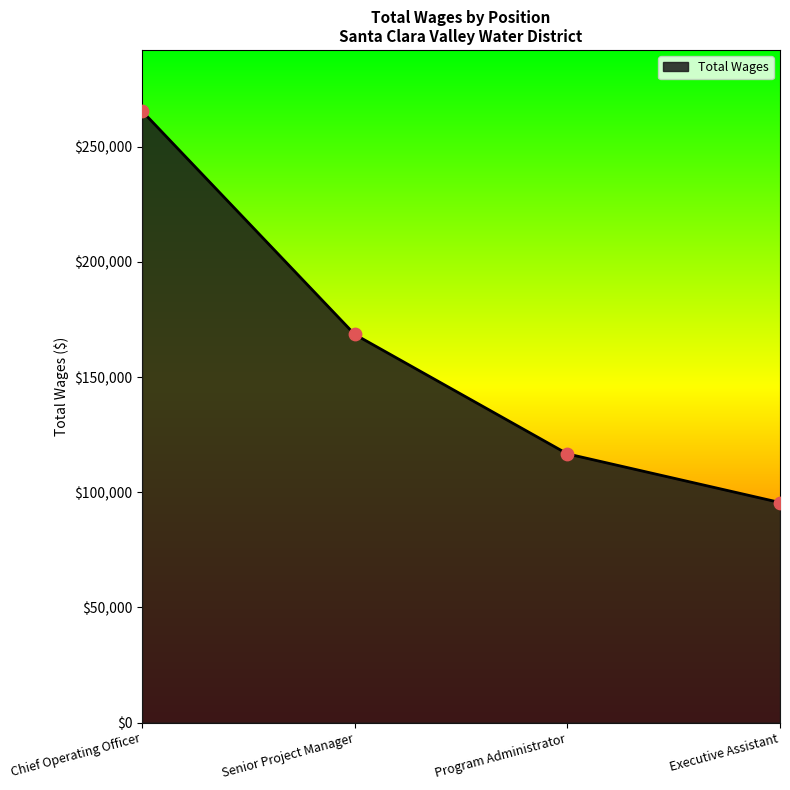

Which has a higher value, Executive Assistant or Program Administrator?

Program Administrator